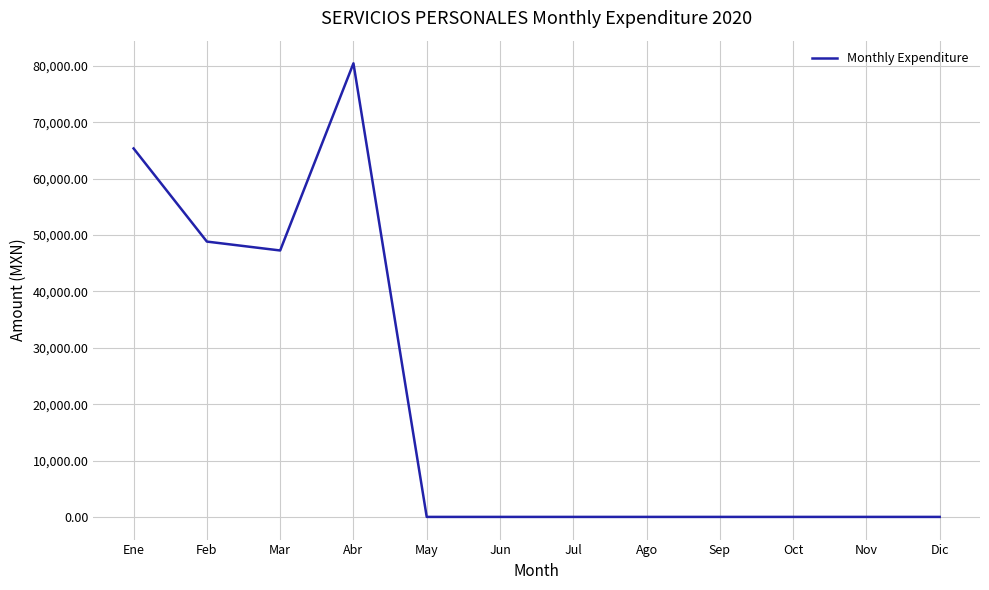

What is the maximum value shown in the chart?

80480.0